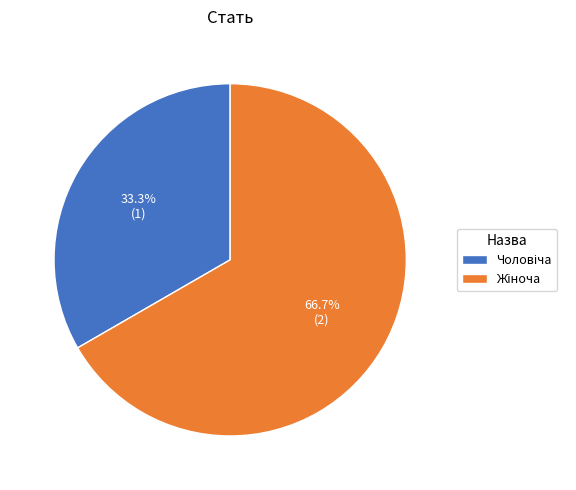

To the nearest percent, what is the difference between the largest and smallest slice percentages?

33%